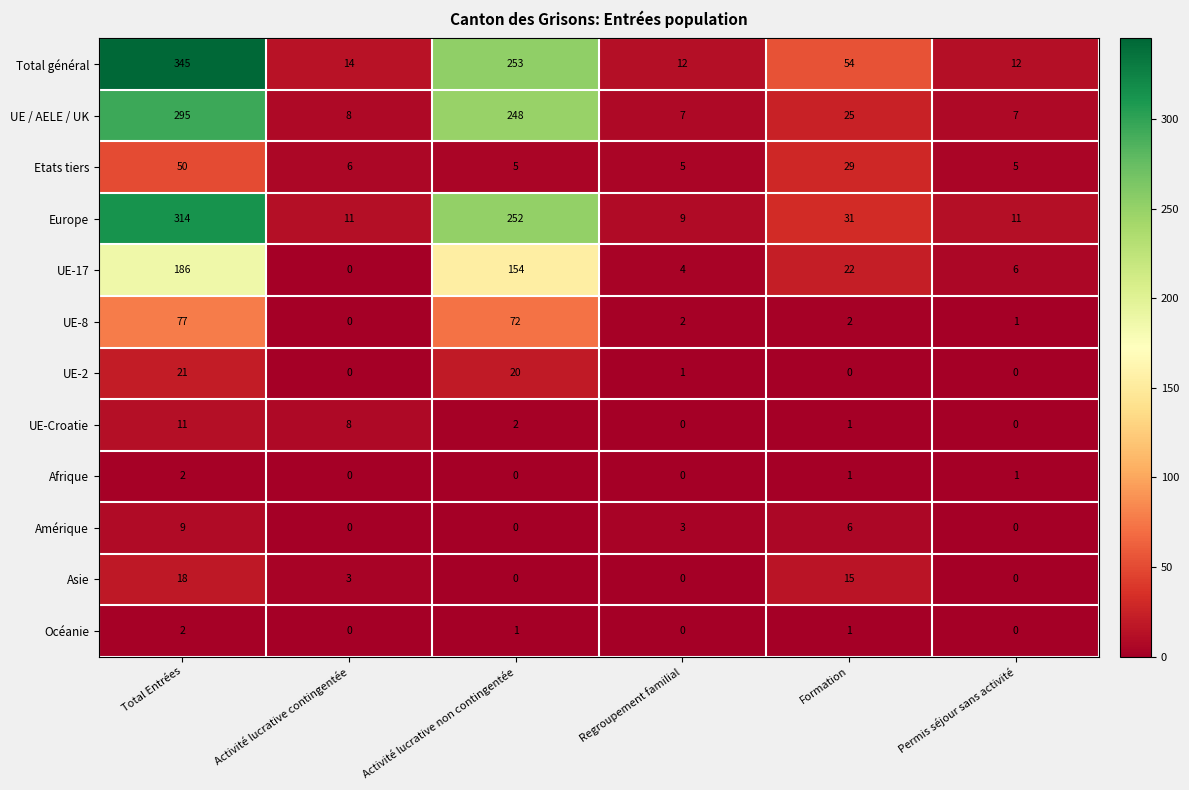

Is it true that Asie equals 10 at Regroupement familial?

False